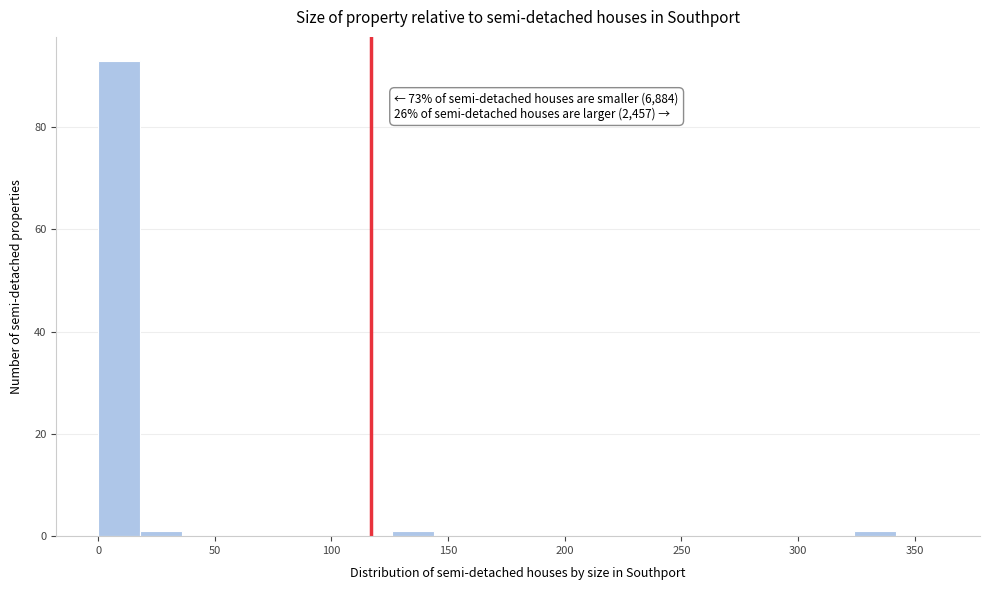

Read against the x-axis, roughly where is the centre of the tallest bar?

10